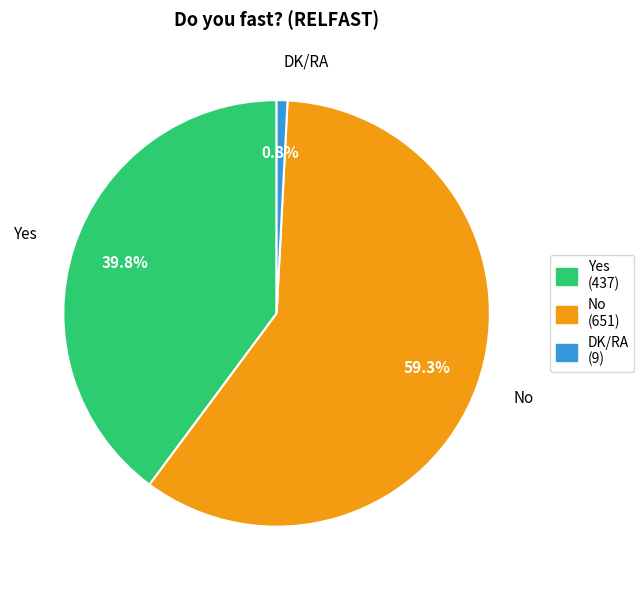

Do No (651) and DK/RA (9) together represent more than half of the pie?

Yes